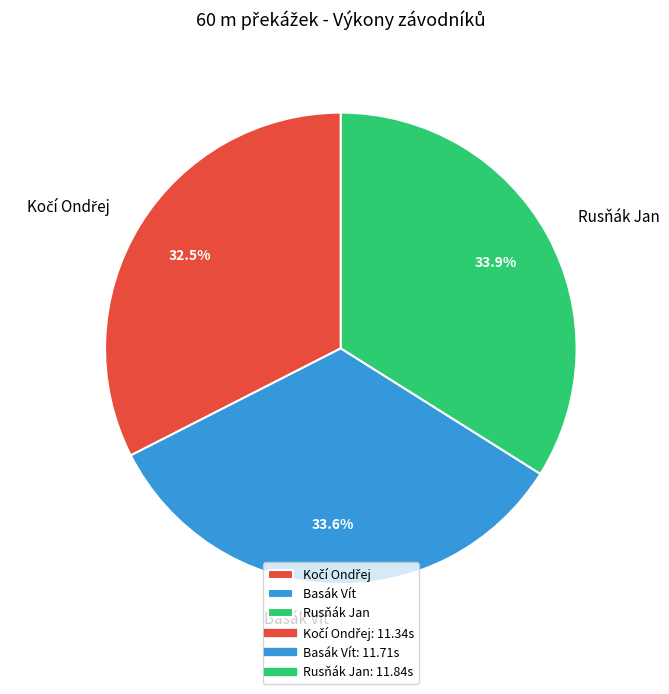

How many slices are in this pie chart?

3